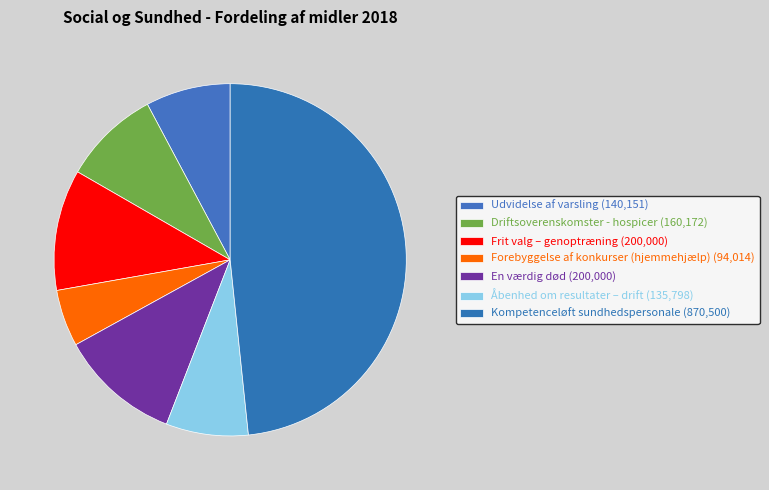

Is the sum of Frit valg – genoptræning and Forebyggelse af konkurser (hjemmehjælp) greater than half?

No